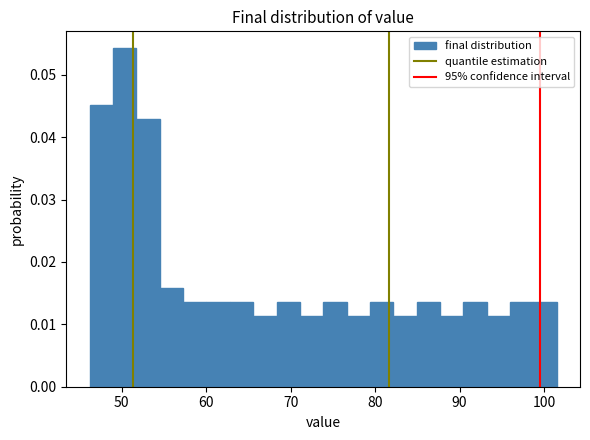

Around what value on the x-axis is the tallest bar? Give the approximate position of its centre, as read against the axis.

50